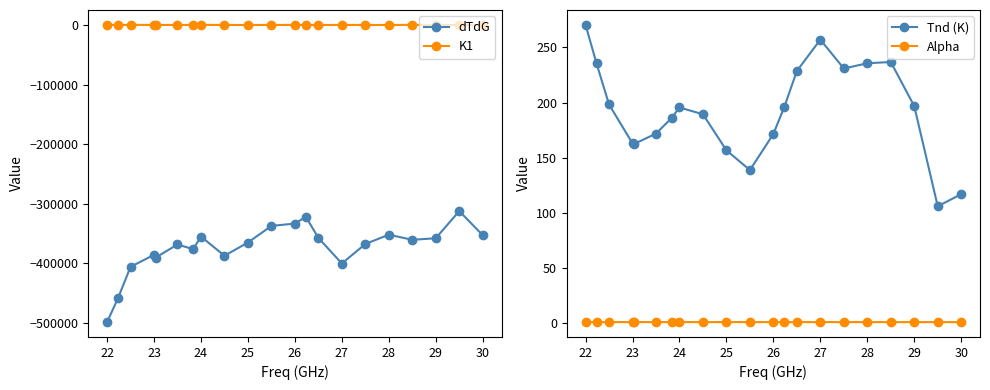

What are all the series names shown in the legend?

dTdG, K1, Tnd (K), Alpha